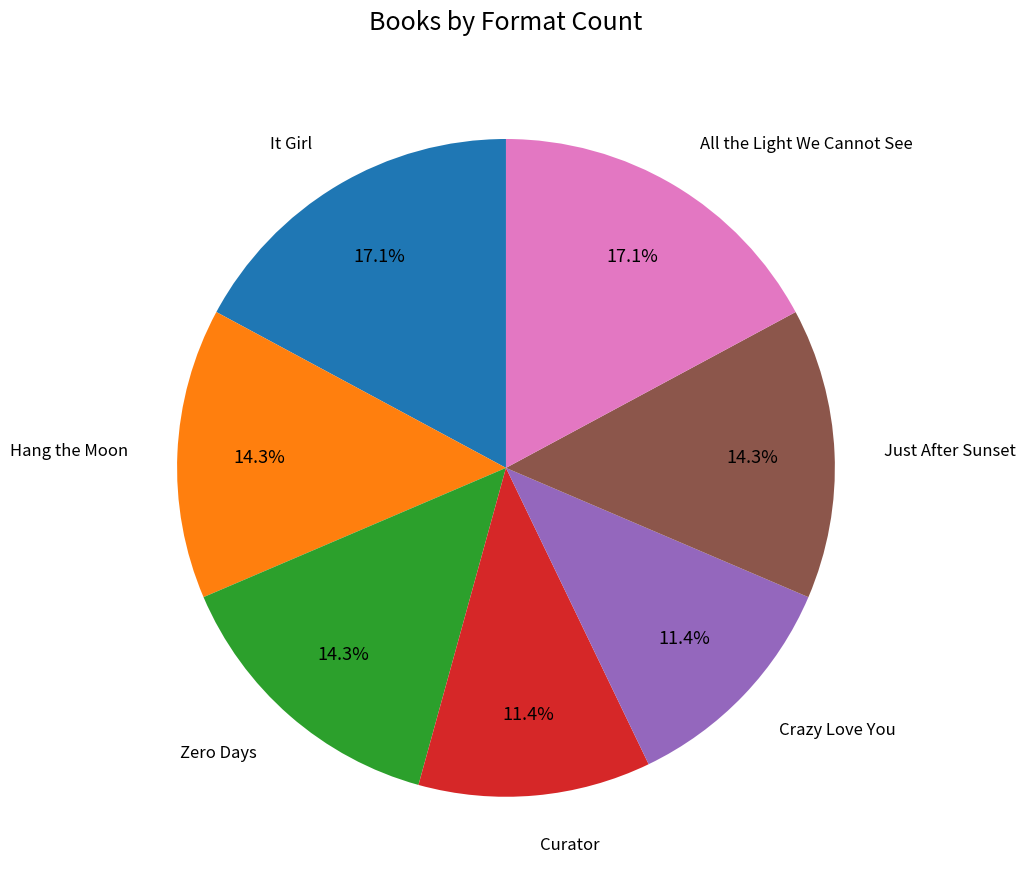

Is there any slice that represents more than half of the pie?

No